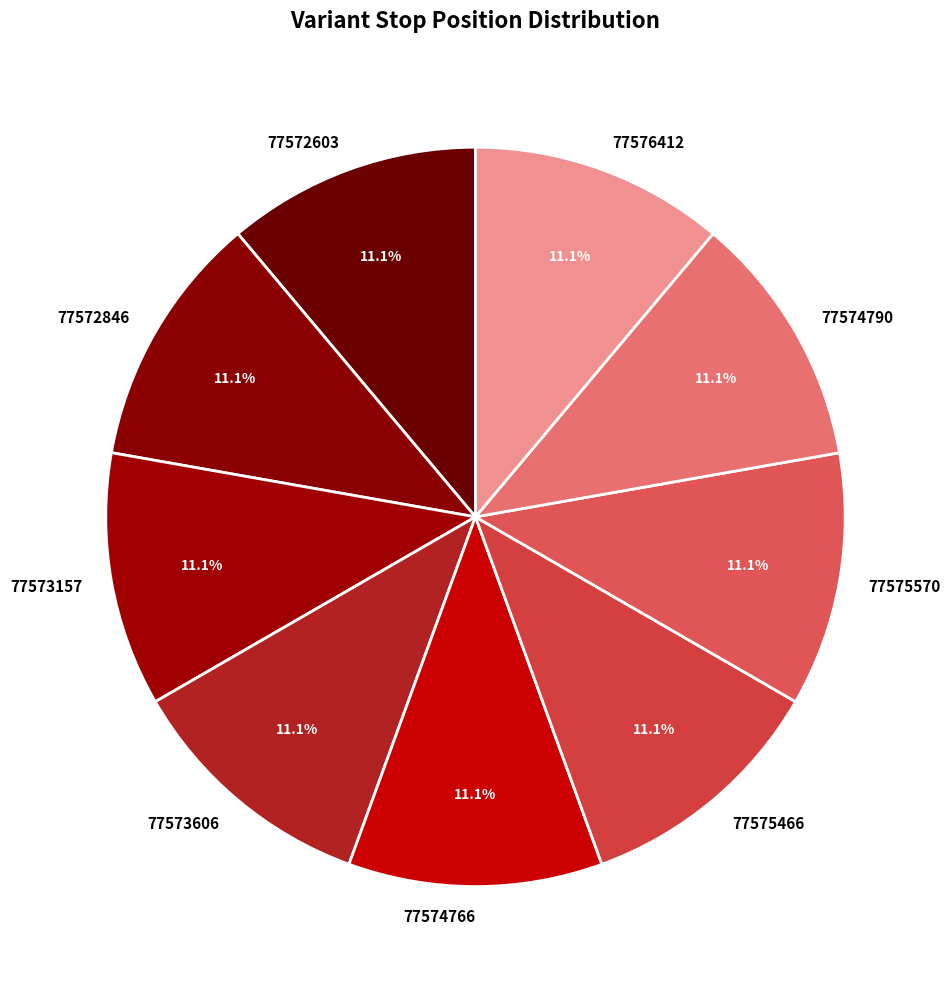

To the nearest percent, what portion does 77573606 represent?

11%